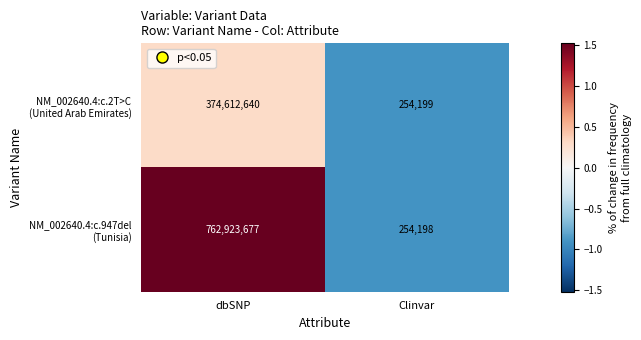

What is the difference between the highest and lowest values at dbSNP?

388311037